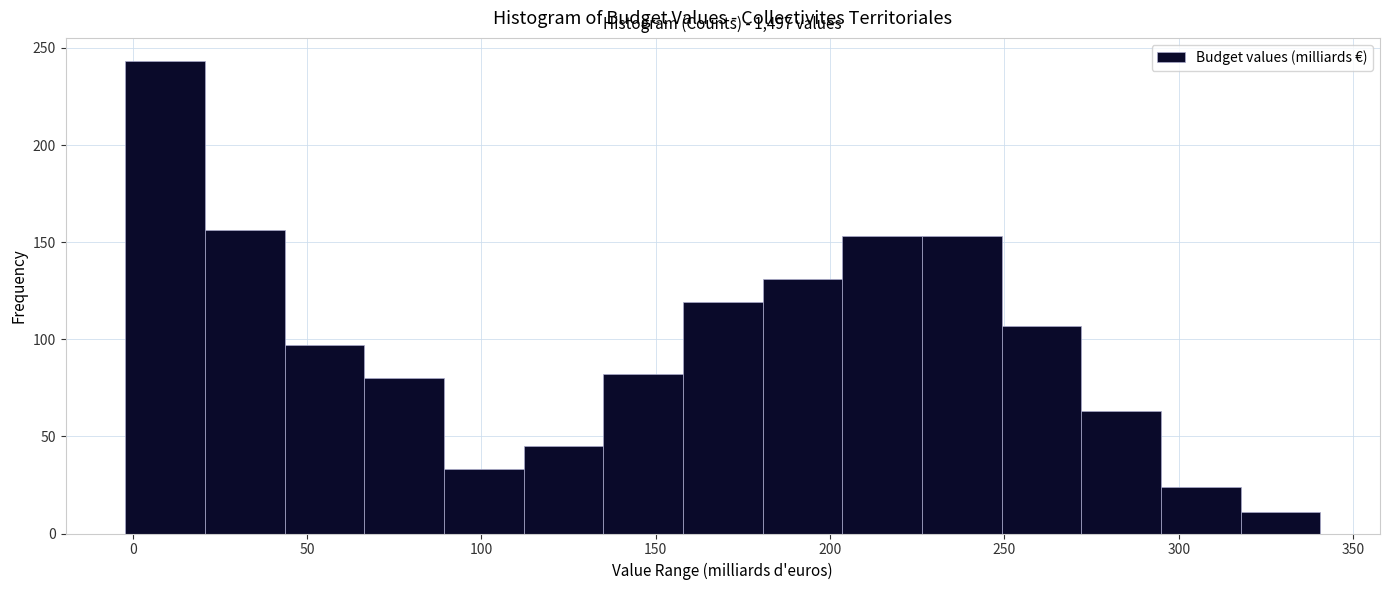

Which range on the x-axis has the tallest bar?

0 to 20